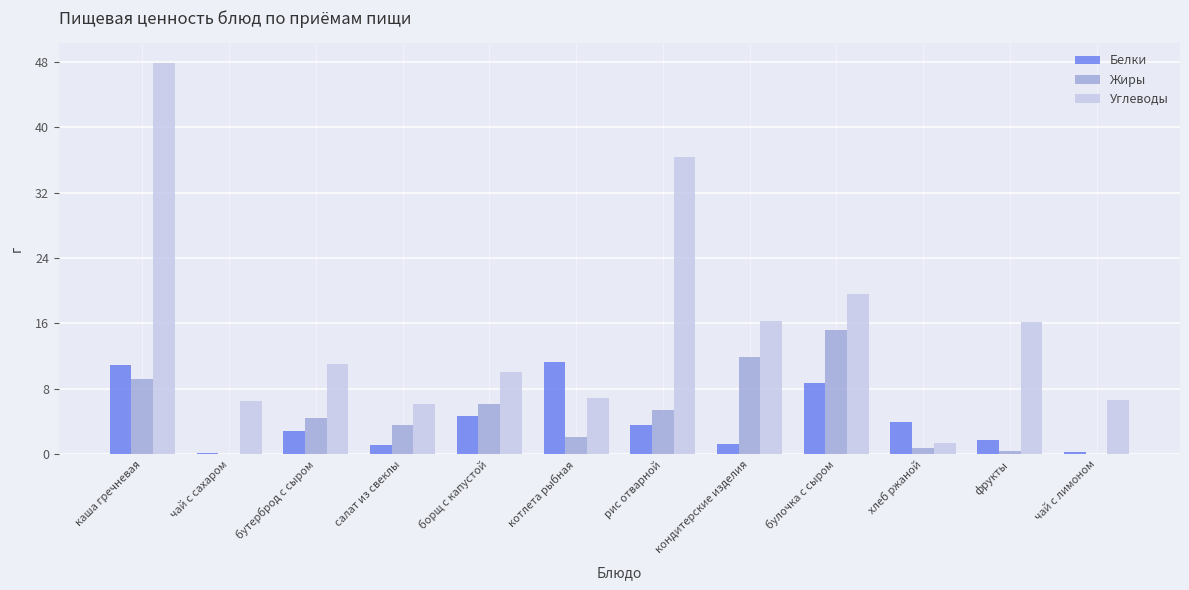

What is the sum of the Жиры values at кондитерские изделия and бутерброд с сыром?

16.3